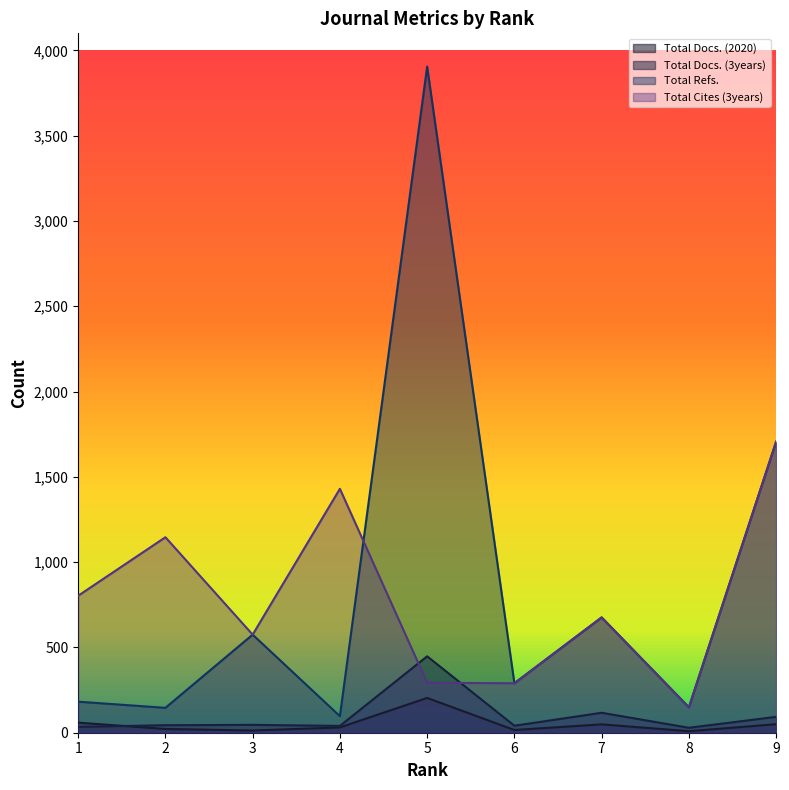

Which series has the widest spread of values?

Total Refs.